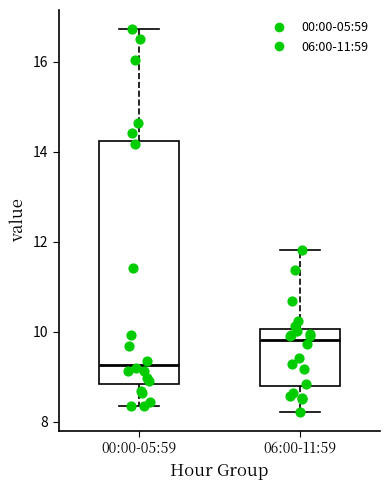

Which box's median line is the highest?

06:00-11:59